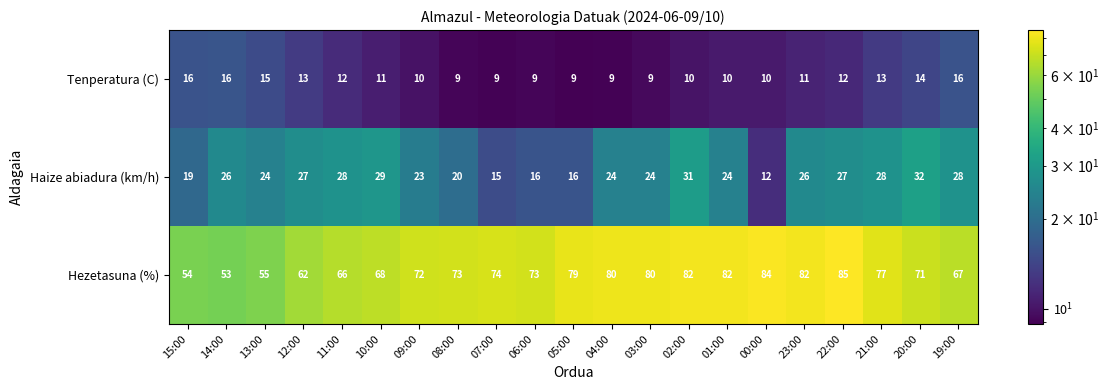

At 13:00, list the series in order from smallest to largest.

Tenperatura (C), Haize abiadura (km/h), Hezetasuna (%)